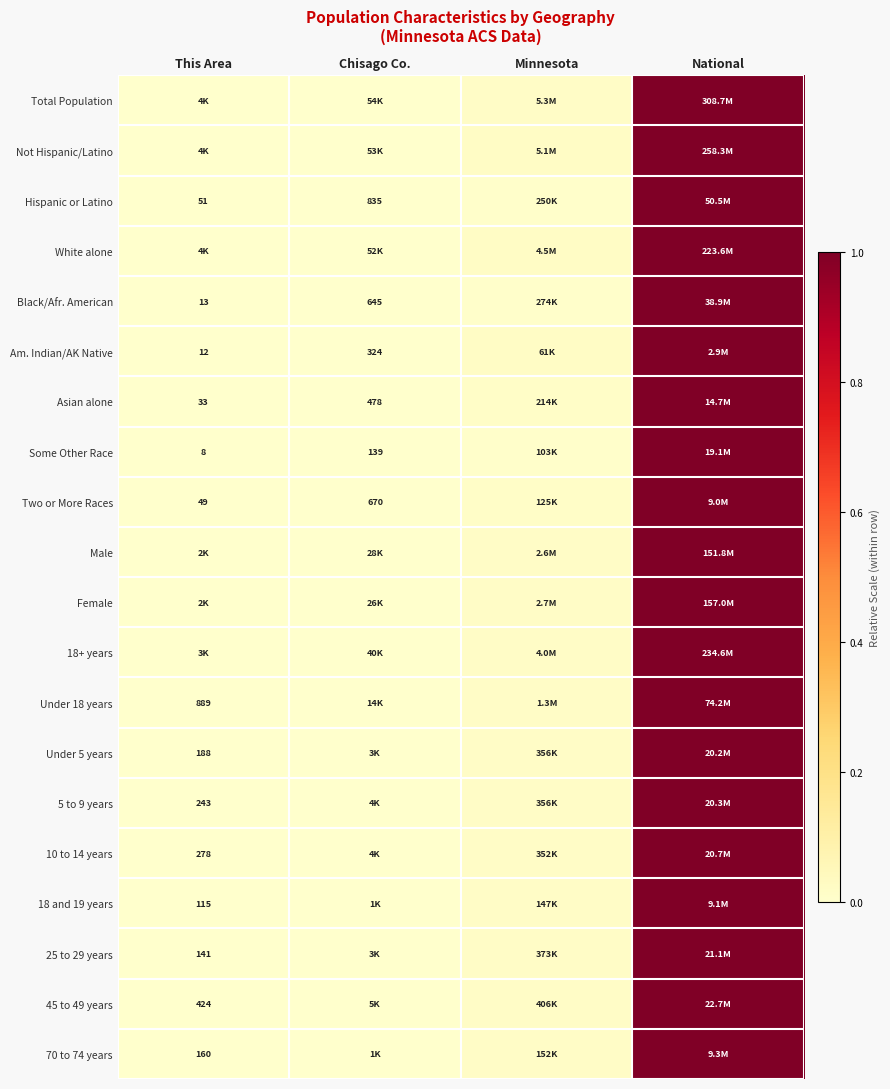

Which label corresponds to the smallest value in the chart?

This Area